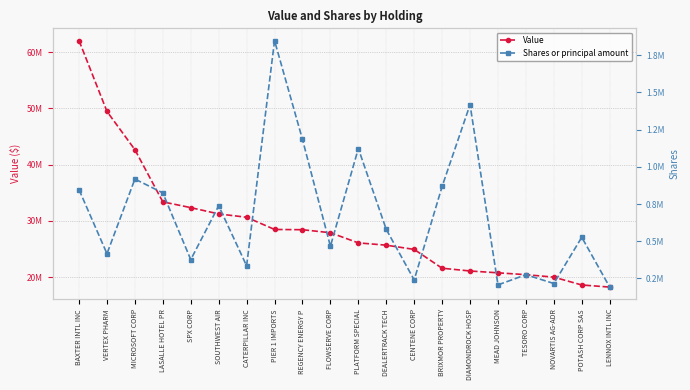

Which series has the largest range (max minus min)?

Value